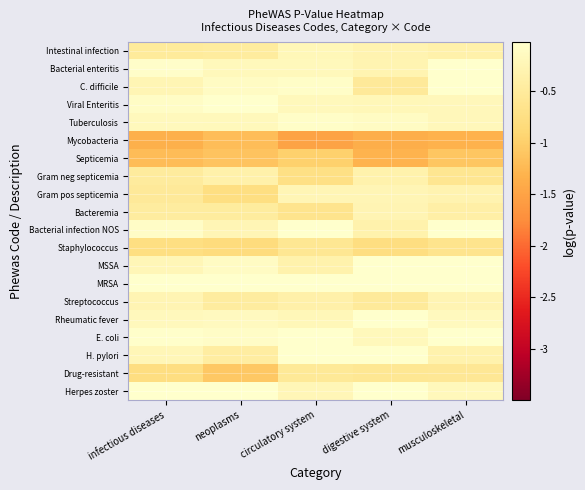

Reading left to right, list all the values displayed in this chart.

Intestinal infection: infectious diseases=-0.5	neoplasms=-0.5	circulatory system=-0.2	digestive system=-0.3	musculoskeletal=-0.4
Bacterial enteritis: infectious diseases=-0.1	neoplasms=-0.2	circulatory system=-0.2	digestive system=-0.3	musculoskeletal=0.0
C. difficile: infectious diseases=-0.3	neoplasms=-0.1	circulatory system=-0.1	digestive system=-0.5	musculoskeletal=0.0
Viral Enteritis: infectious diseases=-0.1	neoplasms=0.0	circulatory system=-0.2	digestive system=-0.2	musculoskeletal=-0.2
Tuberculosis: infectious diseases=-0.2	neoplasms=-0.2	circulatory system=-0.1	digestive system=-0.1	musculoskeletal=-0.2
Mycobacteria: infectious diseases=-1.3	neoplasms=-1.2	circulatory system=-1.5	digestive system=-1.4	musculoskeletal=-1.3
Septicemia: infectious diseases=-1.2	neoplasms=-1.1	circulatory system=-1.0	digestive system=-1.3	musculoskeletal=-1.1
Gram neg septicemia: infectious diseases=-0.5	neoplasms=-0.4	circulatory system=-0.7	digestive system=-0.3	musculoskeletal=-0.6
Gram pos septicemia: infectious diseases=-0.5	neoplasms=-0.8	circulatory system=-0.2	digestive system=-0.2	musculoskeletal=-0.3
Bacteremia: infectious diseases=-0.5	neoplasms=-0.5	circulatory system=-0.7	digestive system=-0.3	musculoskeletal=-0.4
Bacterial infection NOS: infectious diseases=-0.1	neoplasms=-0.2	circulatory system=0.0	digestive system=-0.3	musculoskeletal=0.0
Staphylococcus: infectious diseases=-0.8	neoplasms=-0.8	circulatory system=-0.6	digestive system=-0.8	musculoskeletal=-0.7
MSSA: infectious diseases=-0.2	neoplasms=-0.1	circulatory system=-0.3	digestive system=0.0	musculoskeletal=-0.0
MRSA: infectious diseases=-0.0	neoplasms=0.0	circulatory system=0.0	digestive system=0.0	musculoskeletal=0.0
Streptococcus: infectious diseases=-0.3	neoplasms=-0.5	circulatory system=-0.4	digestive system=-0.5	musculoskeletal=-0.3
Rheumatic fever: infectious diseases=-0.2	neoplasms=-0.1	circulatory system=-0.2	digestive system=0.0	musculoskeletal=-0.2
E. coli: infectious diseases=-0.0	neoplasms=-0.1	circulatory system=0.0	digestive system=-0.2	musculoskeletal=0.0
H. pylori: infectious diseases=-0.2	neoplasms=-0.4	circulatory system=0.0	digestive system=-0.0	musculoskeletal=-0.3
Drug-resistant: infectious diseases=-0.8	neoplasms=-1.1	circulatory system=-0.5	digestive system=-0.6	musculoskeletal=-0.6
Herpes zoster: infectious diseases=-0.0	neoplasms=0.0	circulatory system=-0.2	digestive system=-0.0	musculoskeletal=-0.2